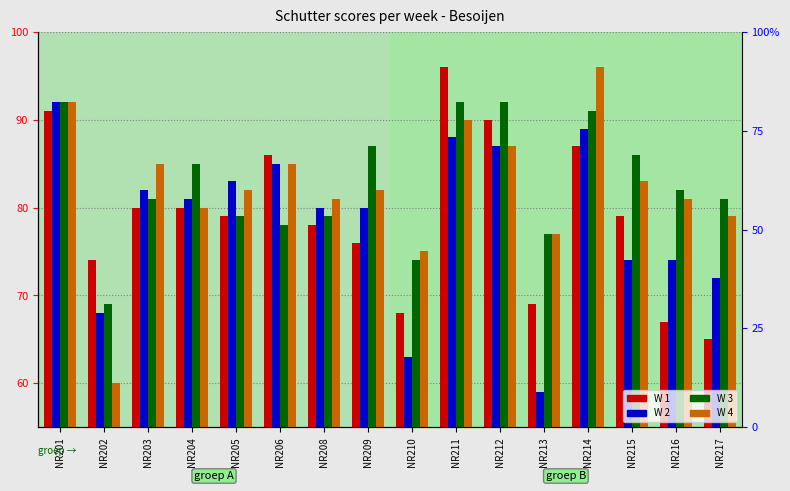

What is the minimum value shown in the chart?

59